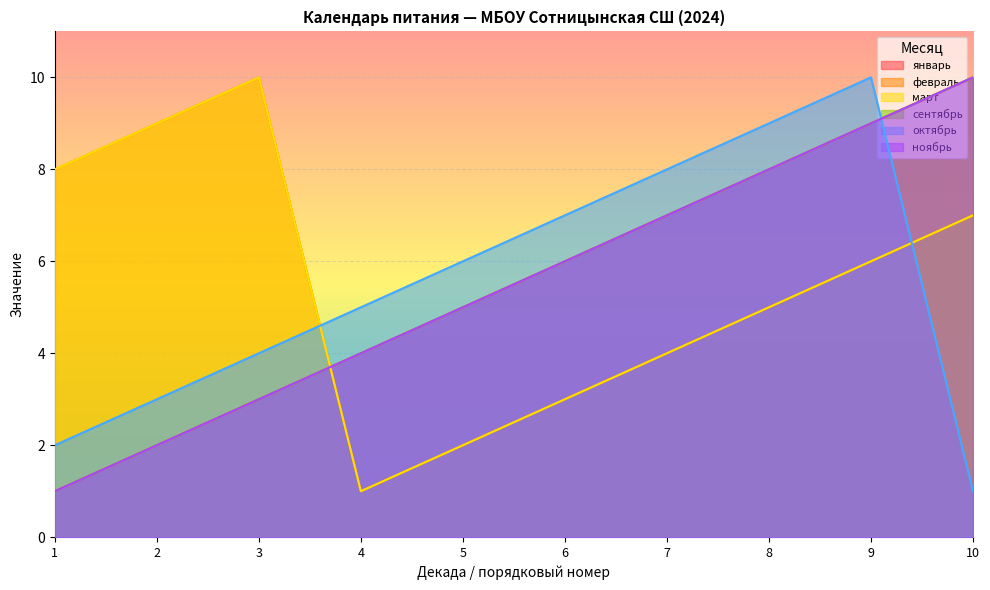

At which label does ноябрь first exceed 6?

7